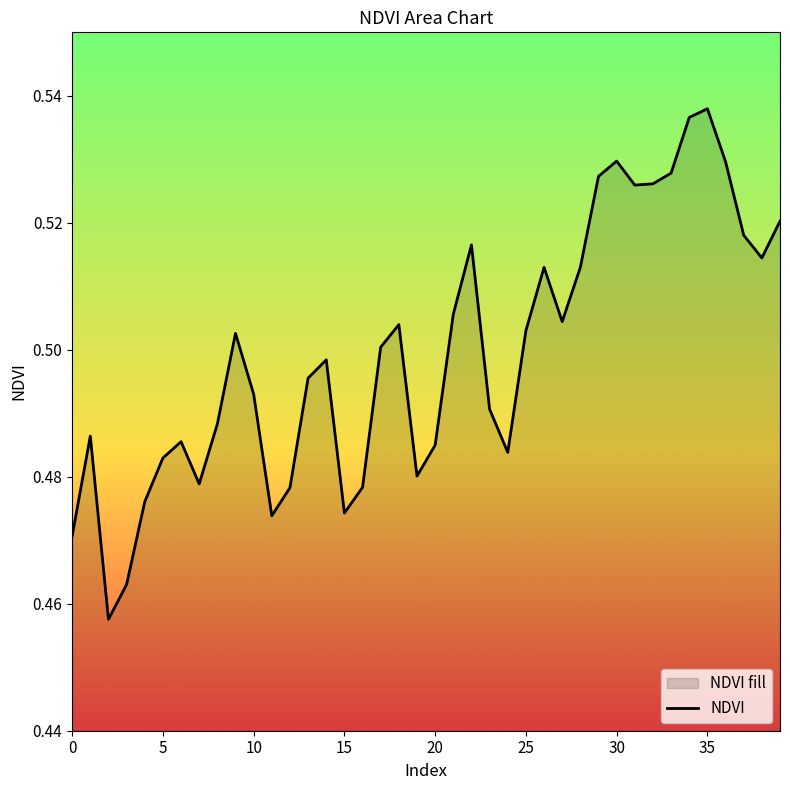

Read the value at 32.

0.5